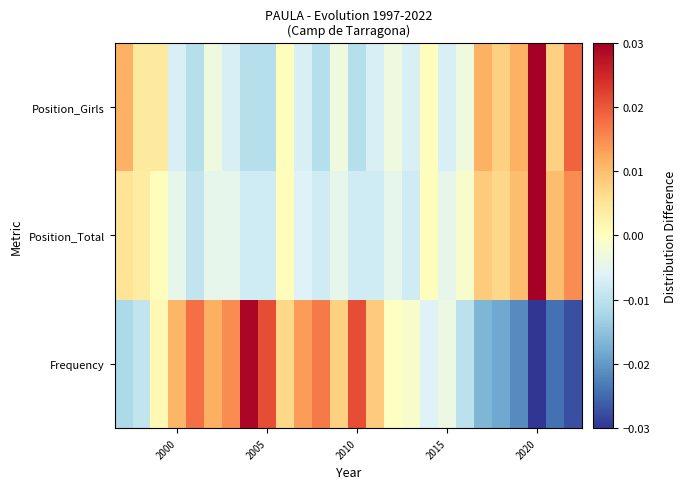

At which category is the sum across all series the highest?

2020